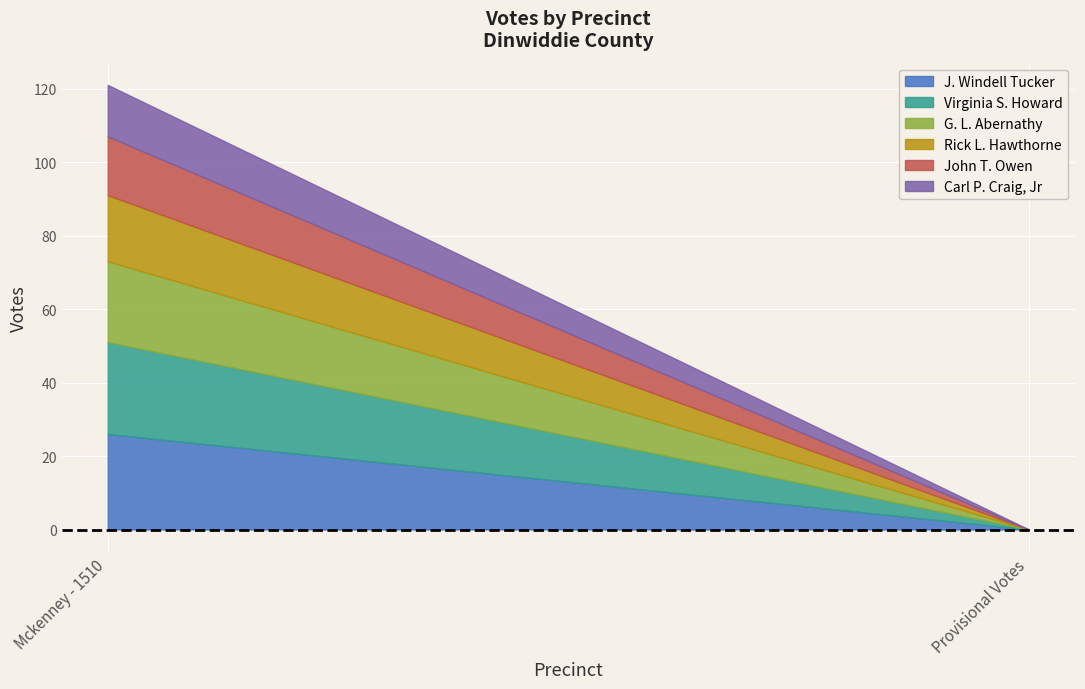

What is the total value across all series at Mckenney - 1510?

121